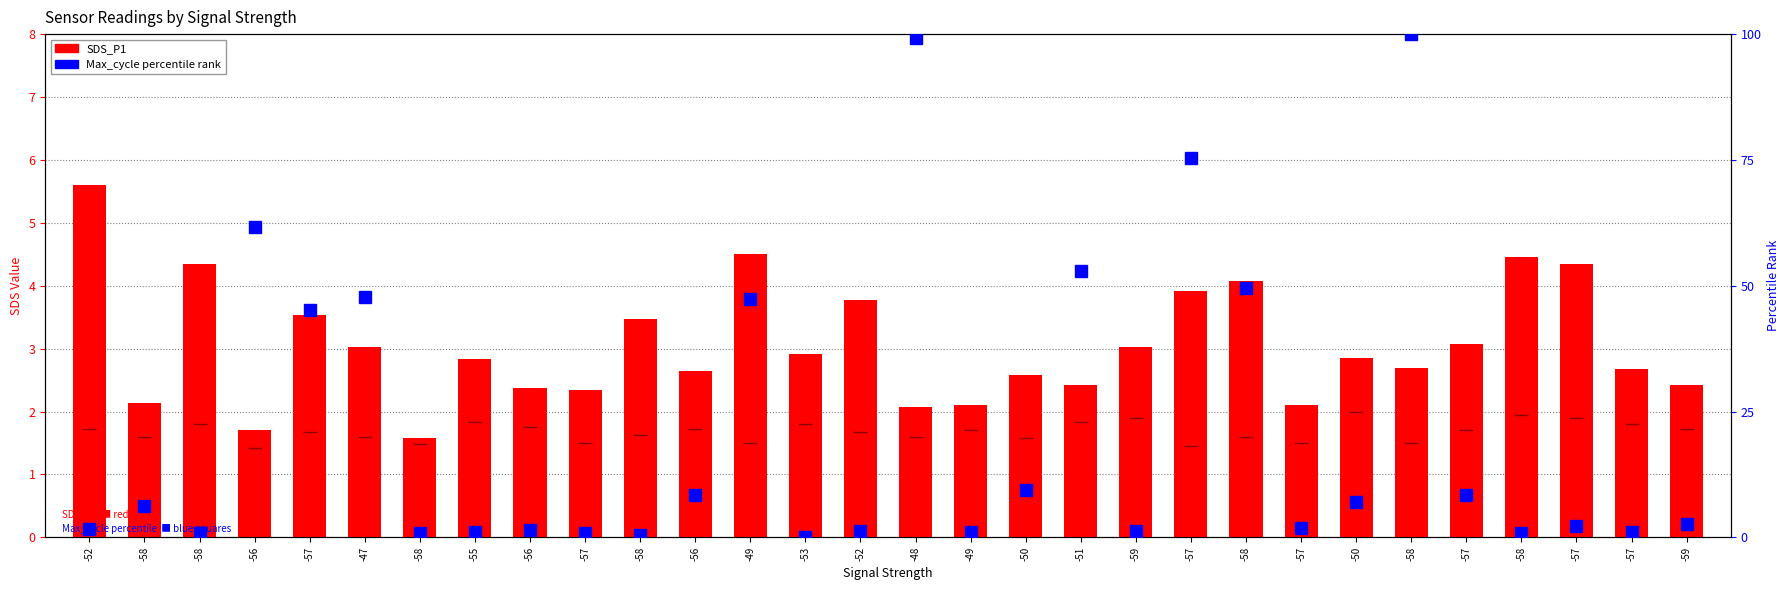

Which category has the lowest value across all series?

-53